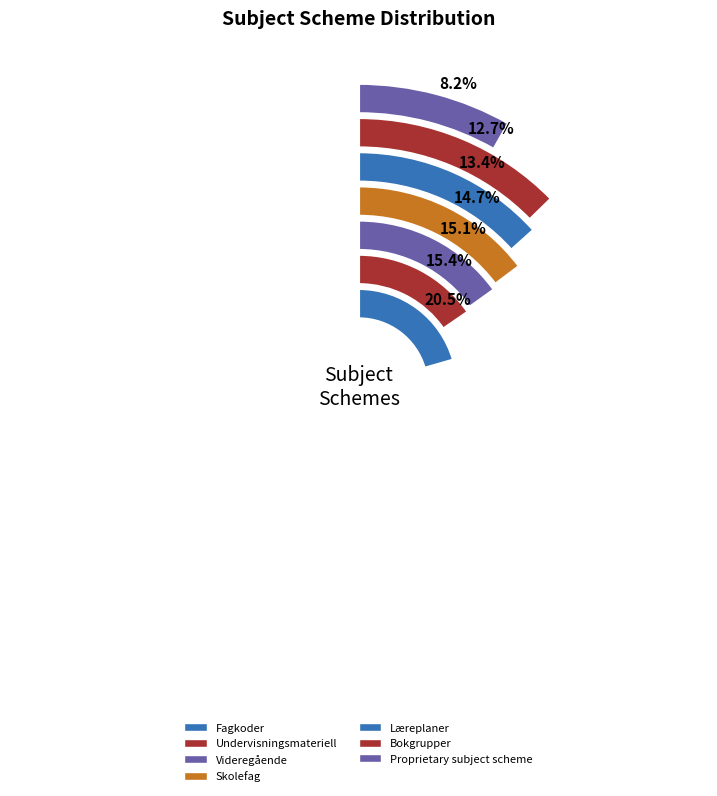

Rank the categories by value from highest to lowest.

Fagkoder, Undervisningsmateriell, Videregående, Skolefag, Læreplaner, Bokgrupper, Proprietary subject scheme